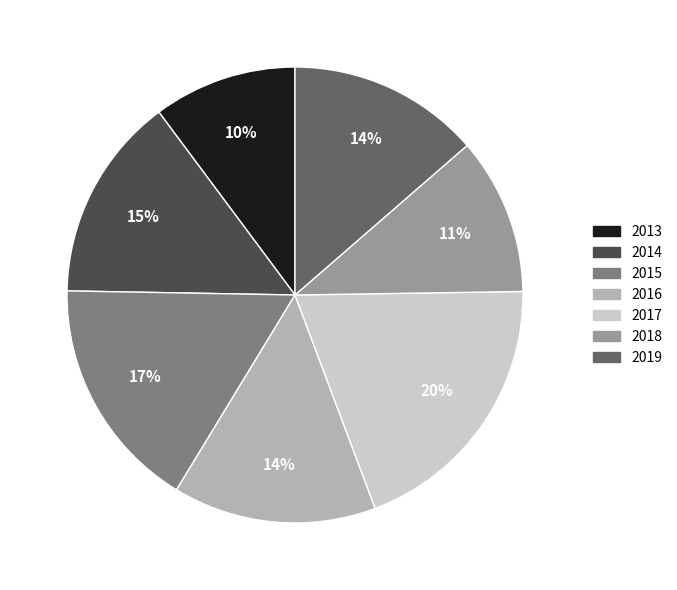

Is the sum of 2014 and 2015 greater than half?

No